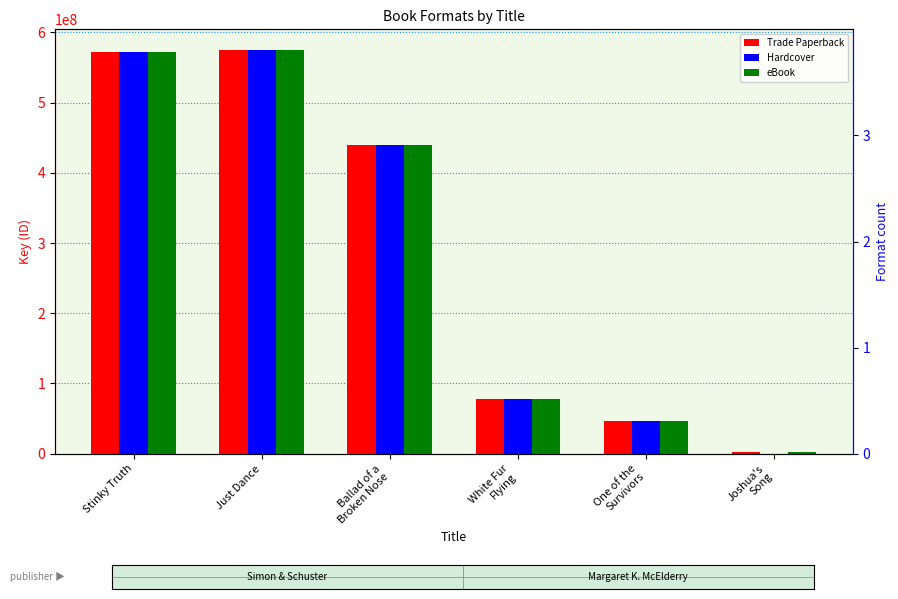

What is the label of the 2nd bar from the right?

One of the
Survivors